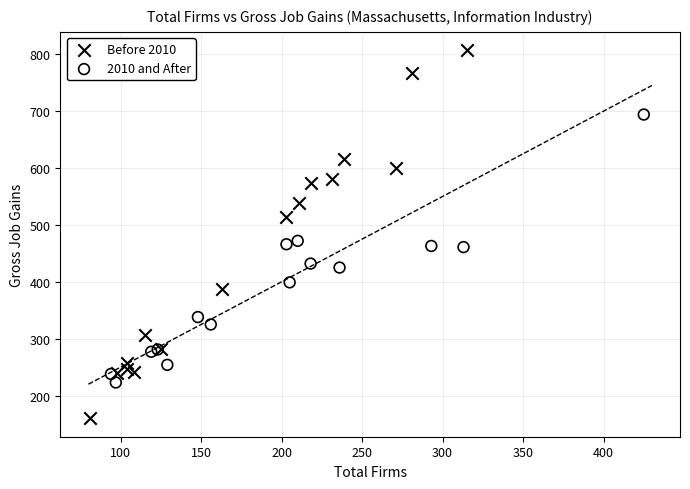

What are all the series names shown in the legend?

Before 2010, 2010 and After